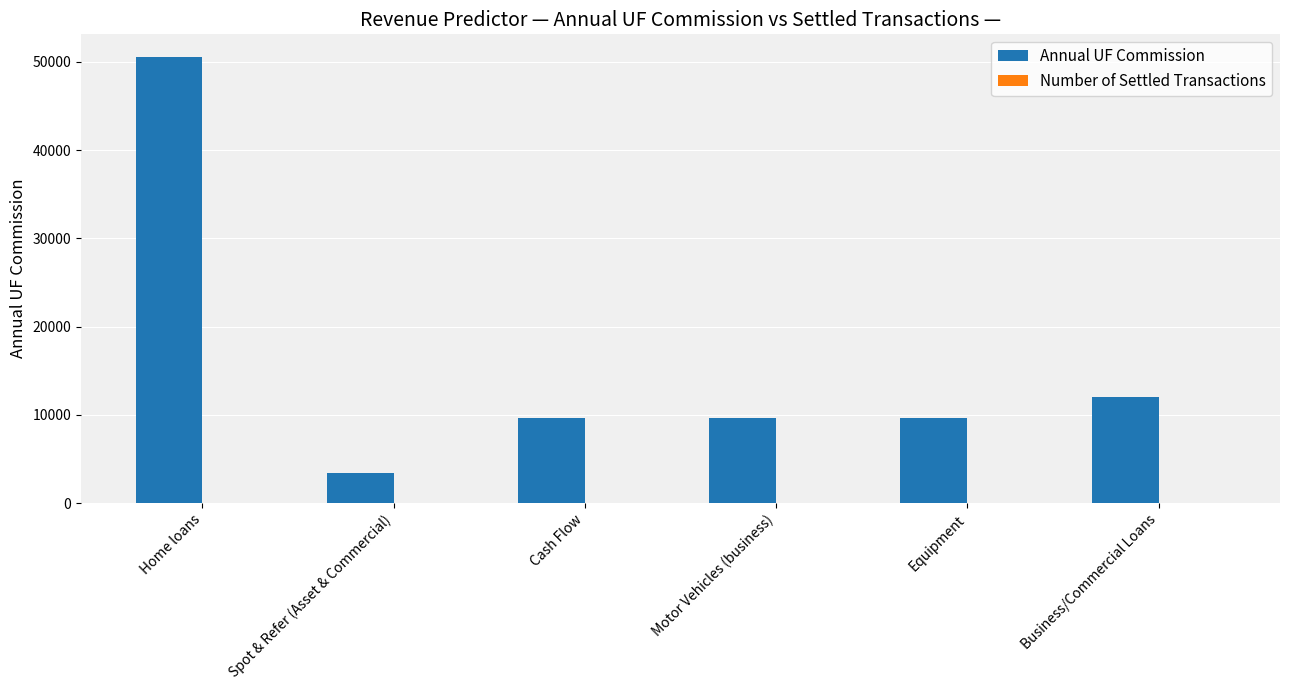

What is the maximum value for Annual UF Commission?

50596